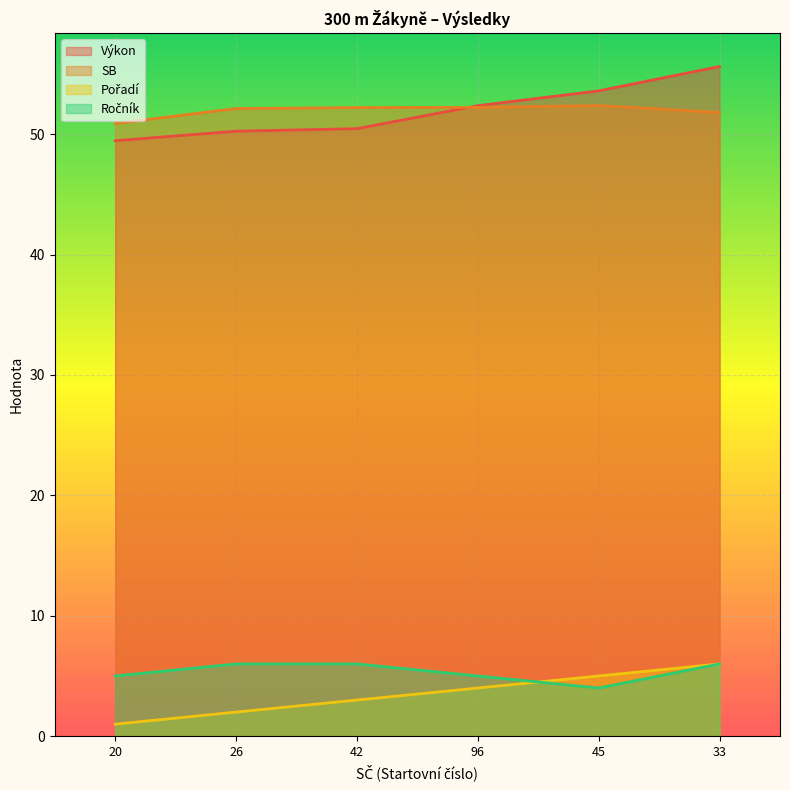

What is the minimum value for Ročník?

4.0